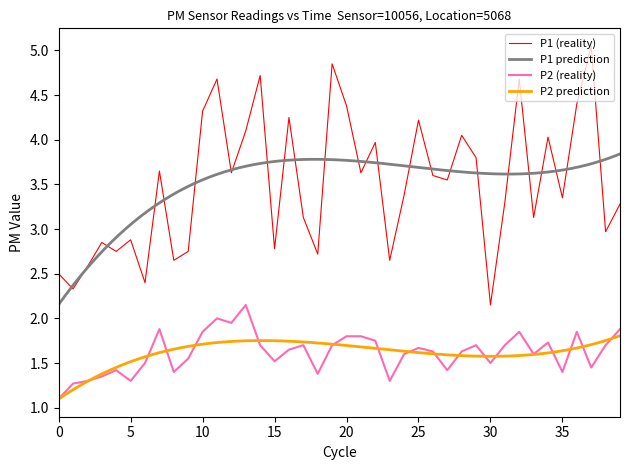

Reading left to right, extract all data points from this chart.

P1: 2.5	2.3	2.6	2.9	2.8	2.9	2.4	3.6	2.6	2.8	4.3	4.7	3.6	4.1	4.7	2.8	4.2	3.1	2.7	4.8	4.4	3.6	4.0	2.6	3.4	4.2	3.6	3.5	4.0	3.8	2.1	3.3	4.7	3.1	4.0	3.4	4.4	5.0	3.0	3.3
P2: 1.1	1.3	1.3	1.4	1.4	1.3	1.5	1.9	1.4	1.6	1.9	2.0	1.9	2.1	1.7	1.5	1.6	1.7	1.4	1.7	1.8	1.8	1.8	1.3	1.6	1.7	1.6	1.4	1.6	1.7	1.5	1.7	1.9	1.6	1.7	1.4	1.9	1.4	1.7	1.9